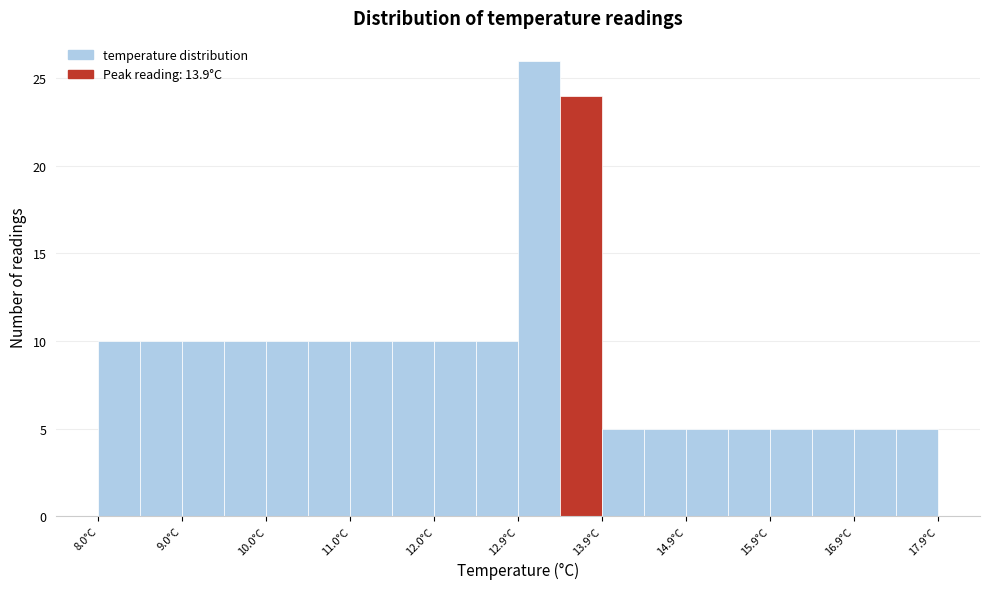

Reading left to right, list every bar in this chart as the range it spans on the x-axis followed by its height. Neither the bar edges nor the heights are printed on the chart, so give them approximately, as read against the axes.

8.0 to 8.5: 10
8.5 to 9.0: 10
9.0 to 9.5: 10
9.5 to 10.0: 10
10.0 to 10.5: 10
10.5 to 11.0: 10
11.0 to 11.5: 10
11.5 to 12.0: 10
12.0 to 12.5: 10
12.5 to 13.0: 10
13.0 to 13.4: 26
13.4 to 13.9: 24
13.9 to 14.4: 5
14.4 to 14.9: 5
14.9 to 15.4: 5
15.4 to 15.9: 5
15.9 to 16.4: 5
16.4 to 16.9: 5
16.9 to 17.4: 5
17.4 to 17.9: 5